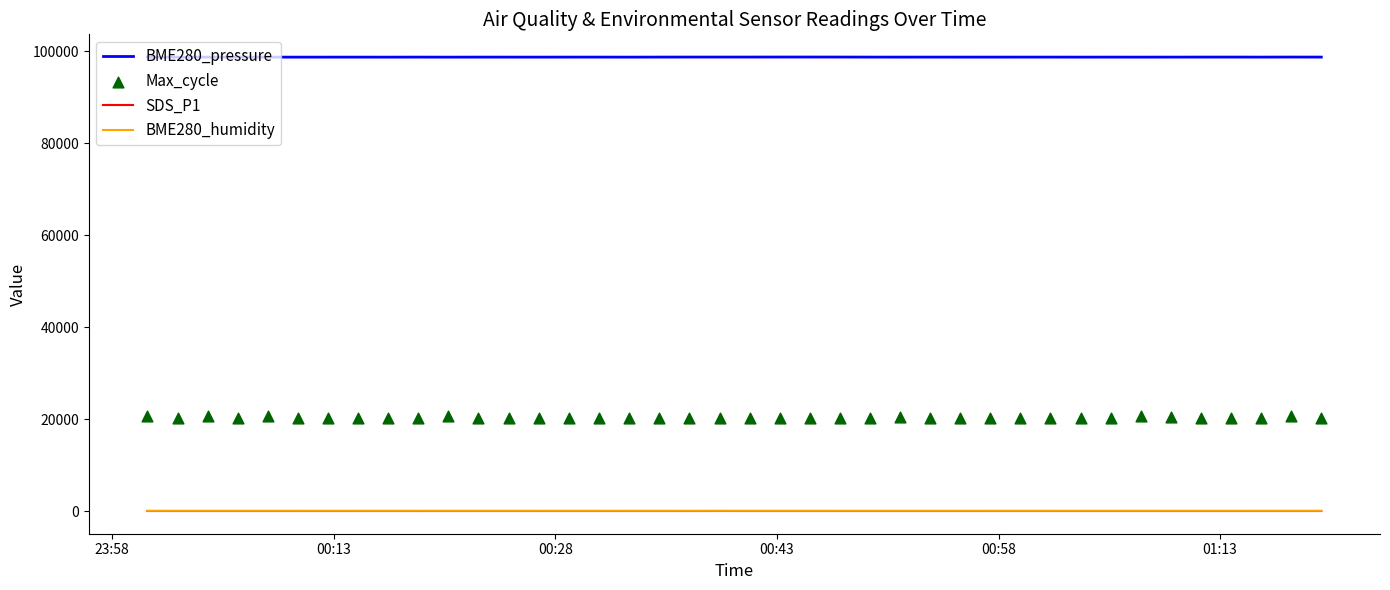

At how many categories does at least one series exceed 35669?

40